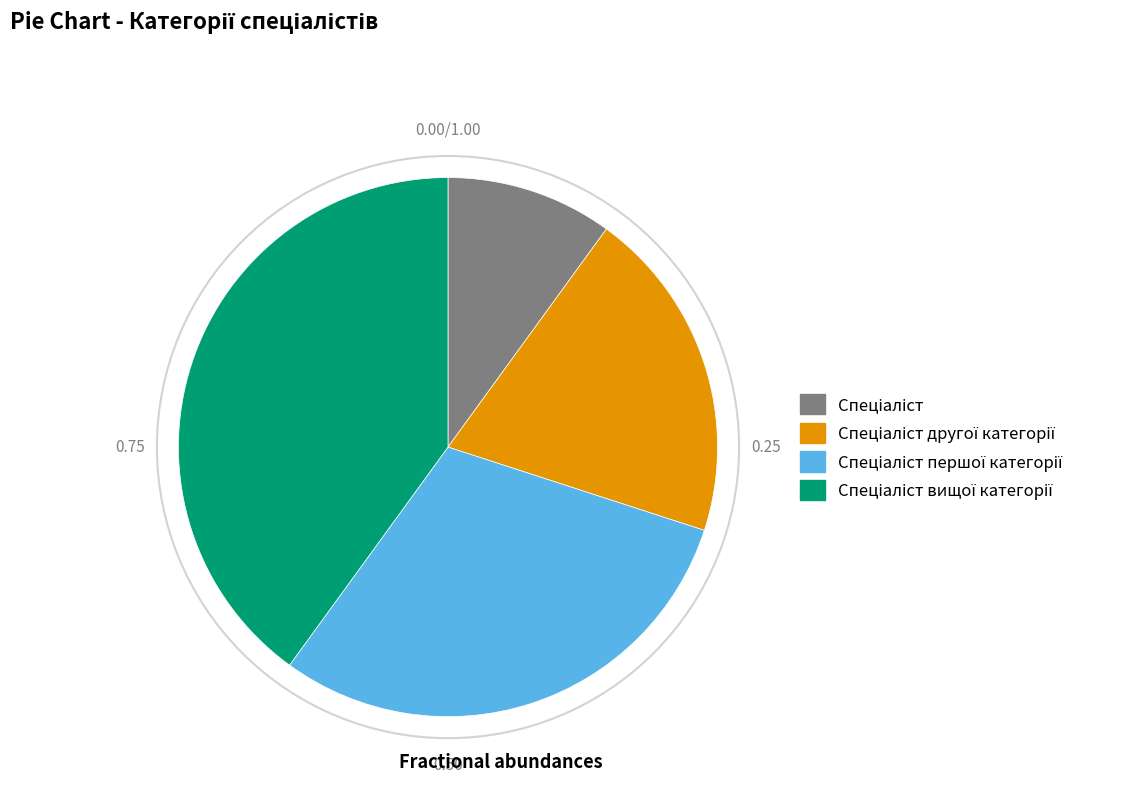

Does any single category account for the majority?

No